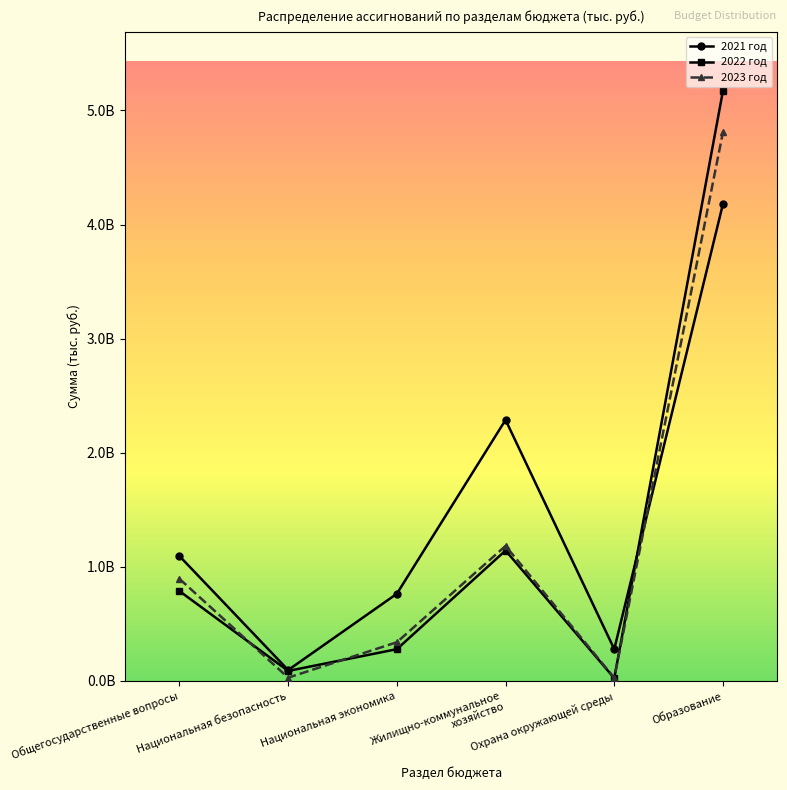

Is this an area chart (filled region under the line)?

No